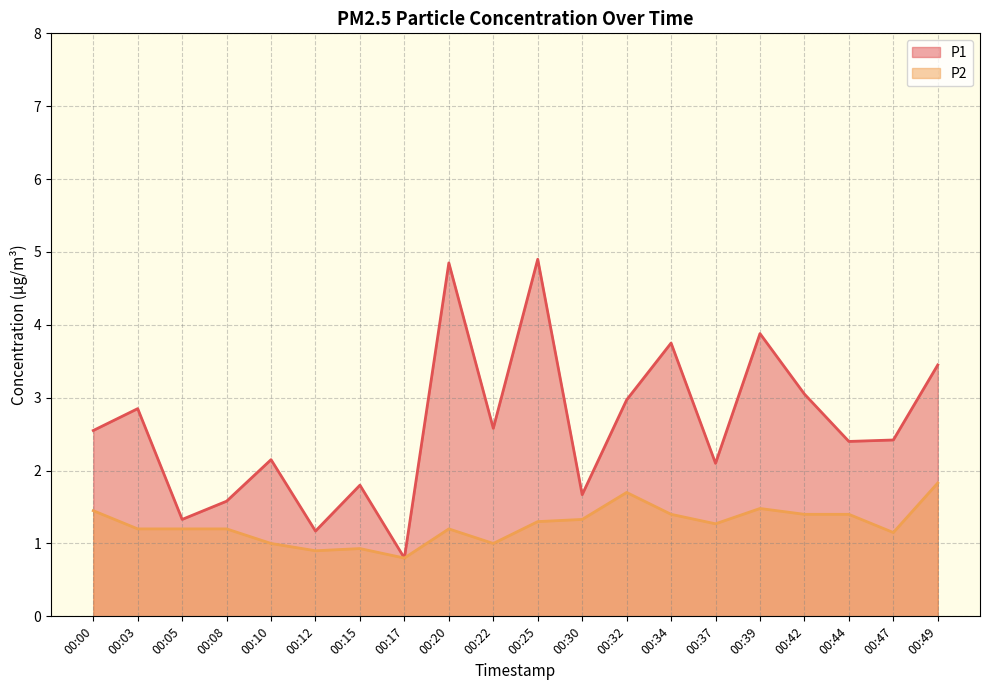

Rank the categories by P1 line value from highest to lowest.

00:25, 00:20, 00:39, 00:34, 00:49, 00:42, 00:32, 00:03, 00:22, 00:00, 00:47, 00:44, 00:10, 00:37, 00:15, 00:30, 00:08, 00:05, 00:12, 00:17